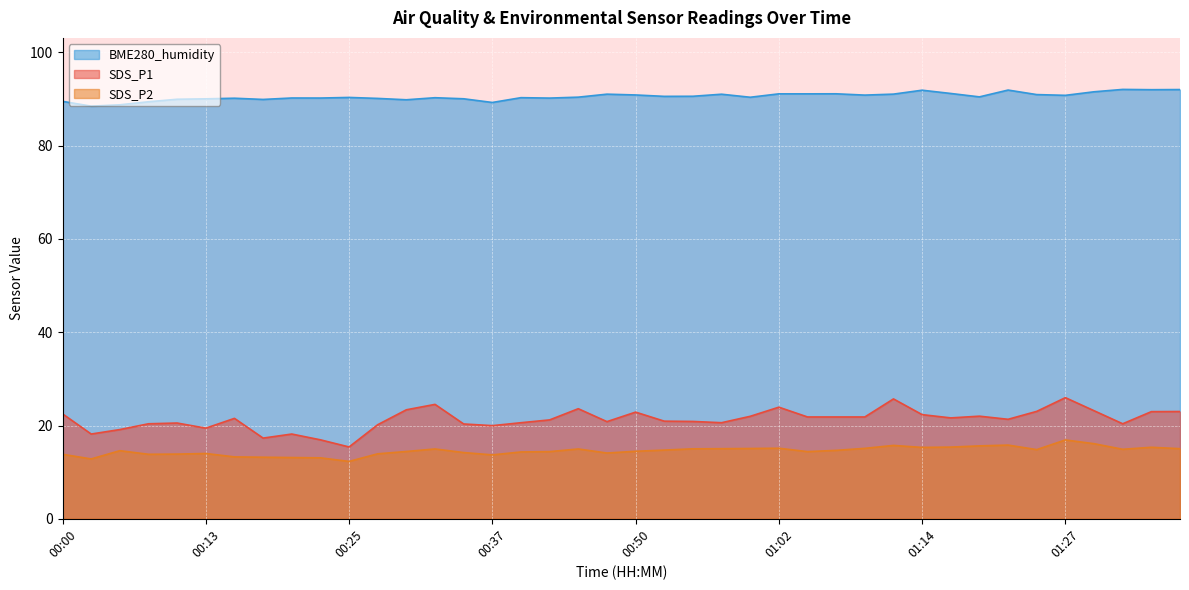

What are all the series names shown in the legend?

BME280_humidity, SDS_P1, SDS_P2